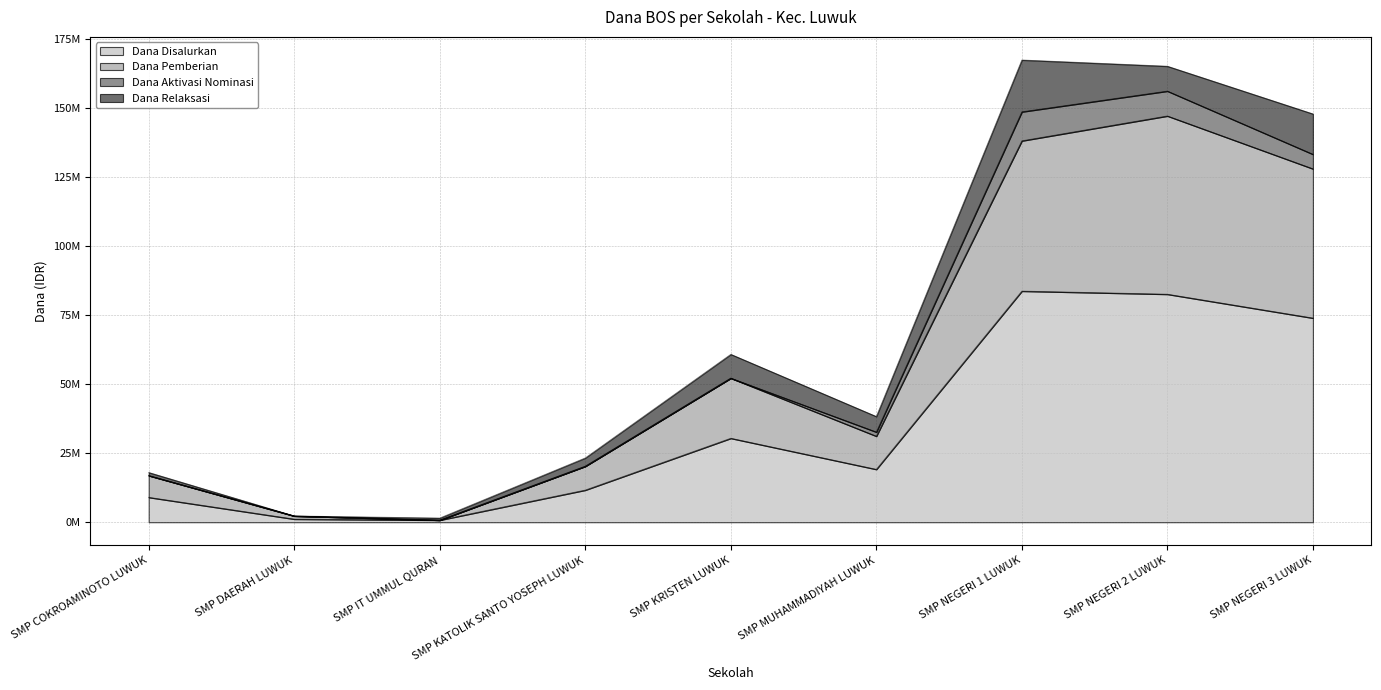

What are all the series names shown in the legend?

Dana Disalurkan, Dana Pemberian, Dana Aktivasi Nominasi, Dana Relaksasi